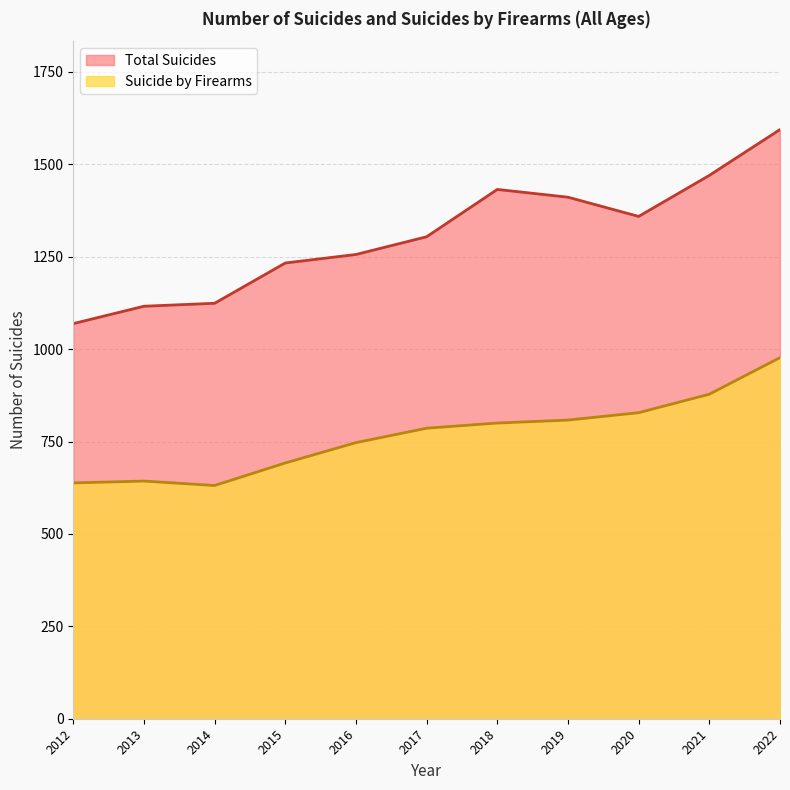

The value of Suicide by Firearms at 2022 is 1499. True or false?

False